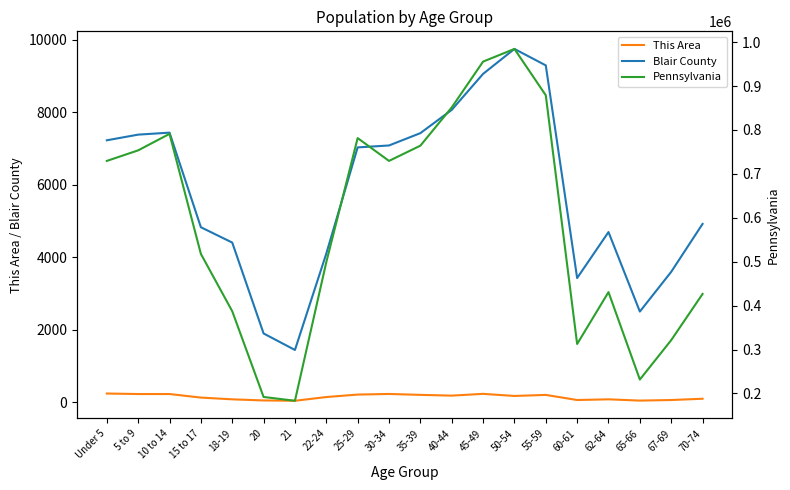

How many lines are shown in the chart?

3